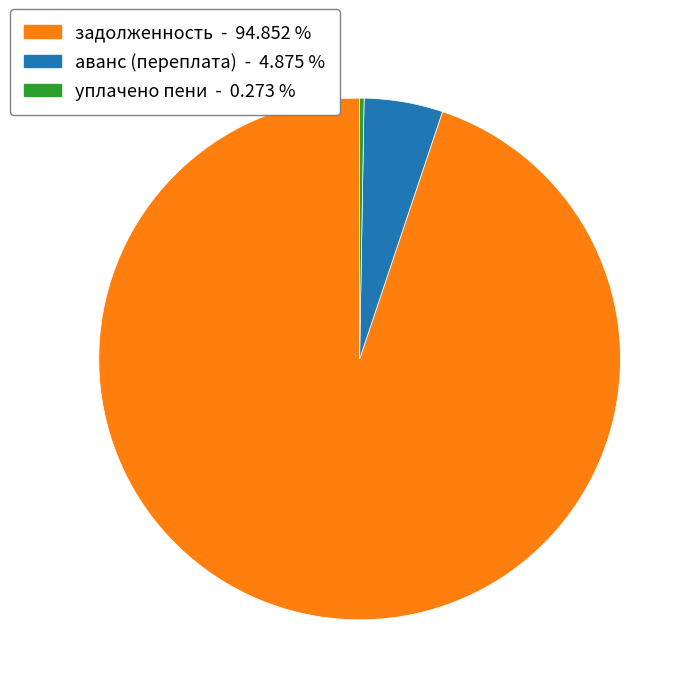

Is there a majority slice in this chart?

Yes